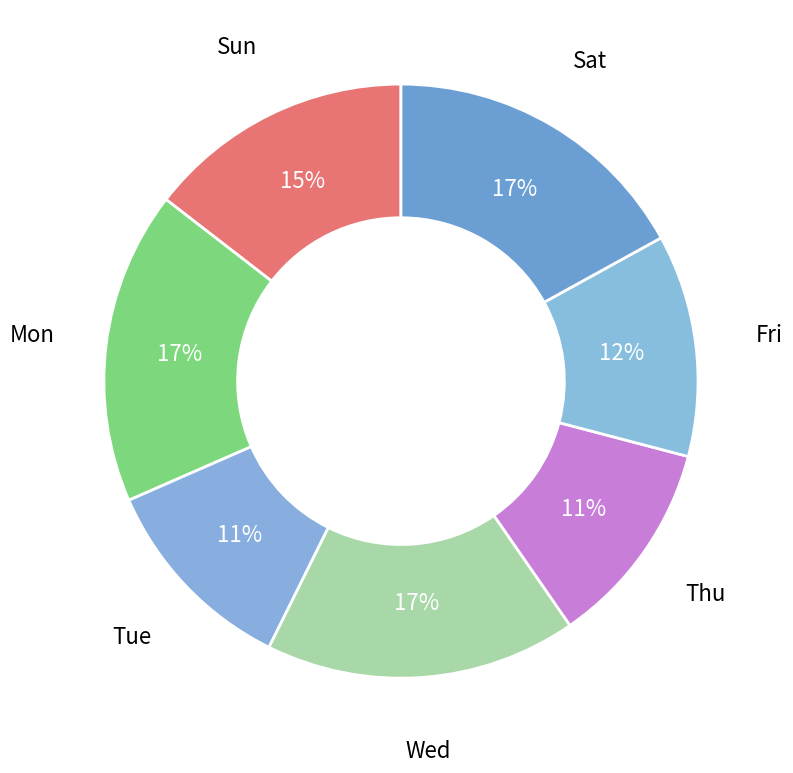

How many slices are in this pie chart?

7